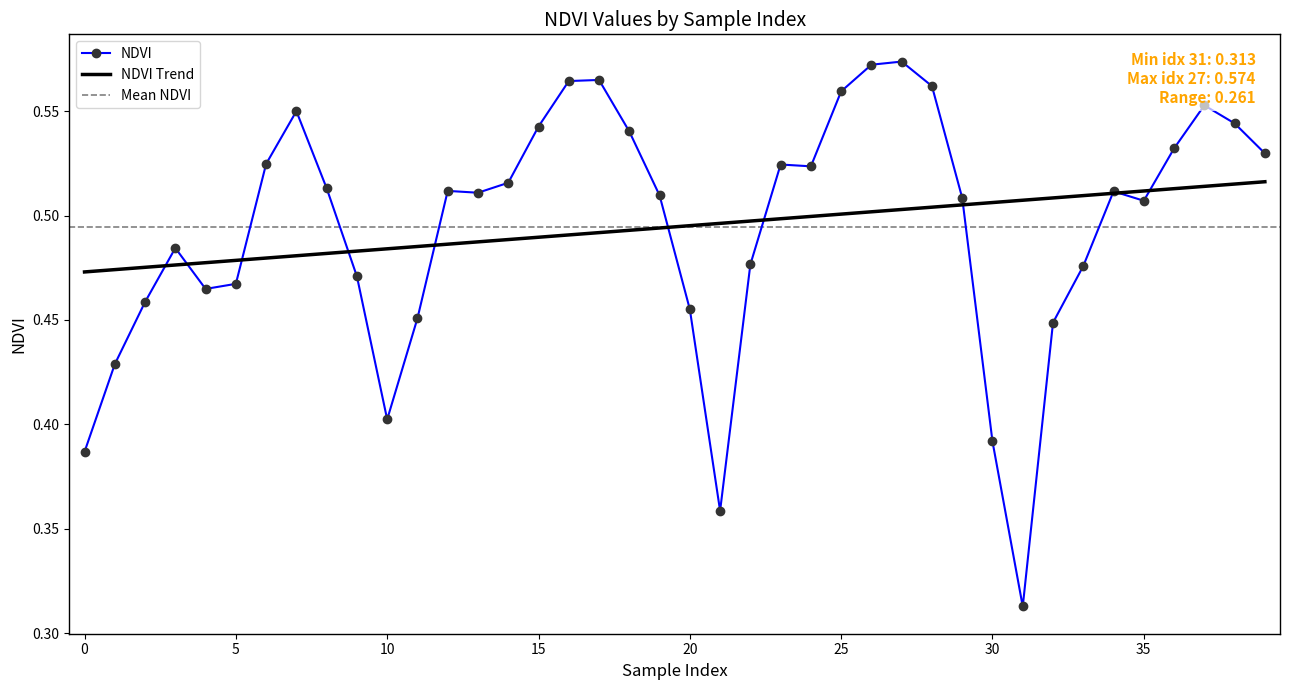

The value of NDVI at 25 is 0.4. True or false?

False